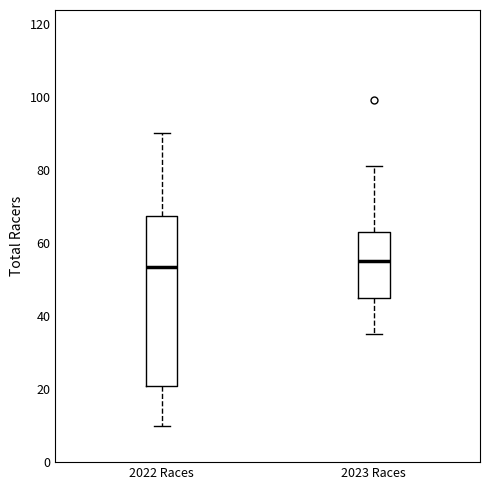

Which box is the tallest, from its lower edge to its upper edge?

2022 Races